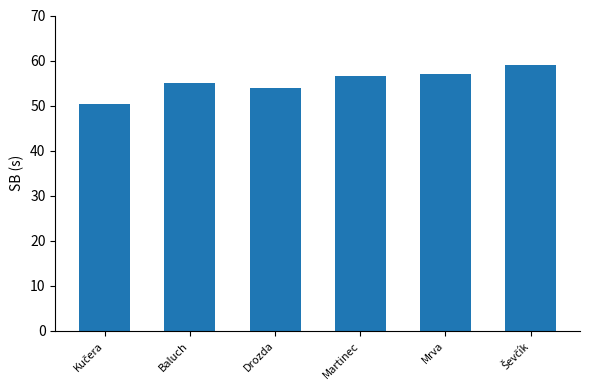

What is the change in value from Baluch to Drozda?

-0.9